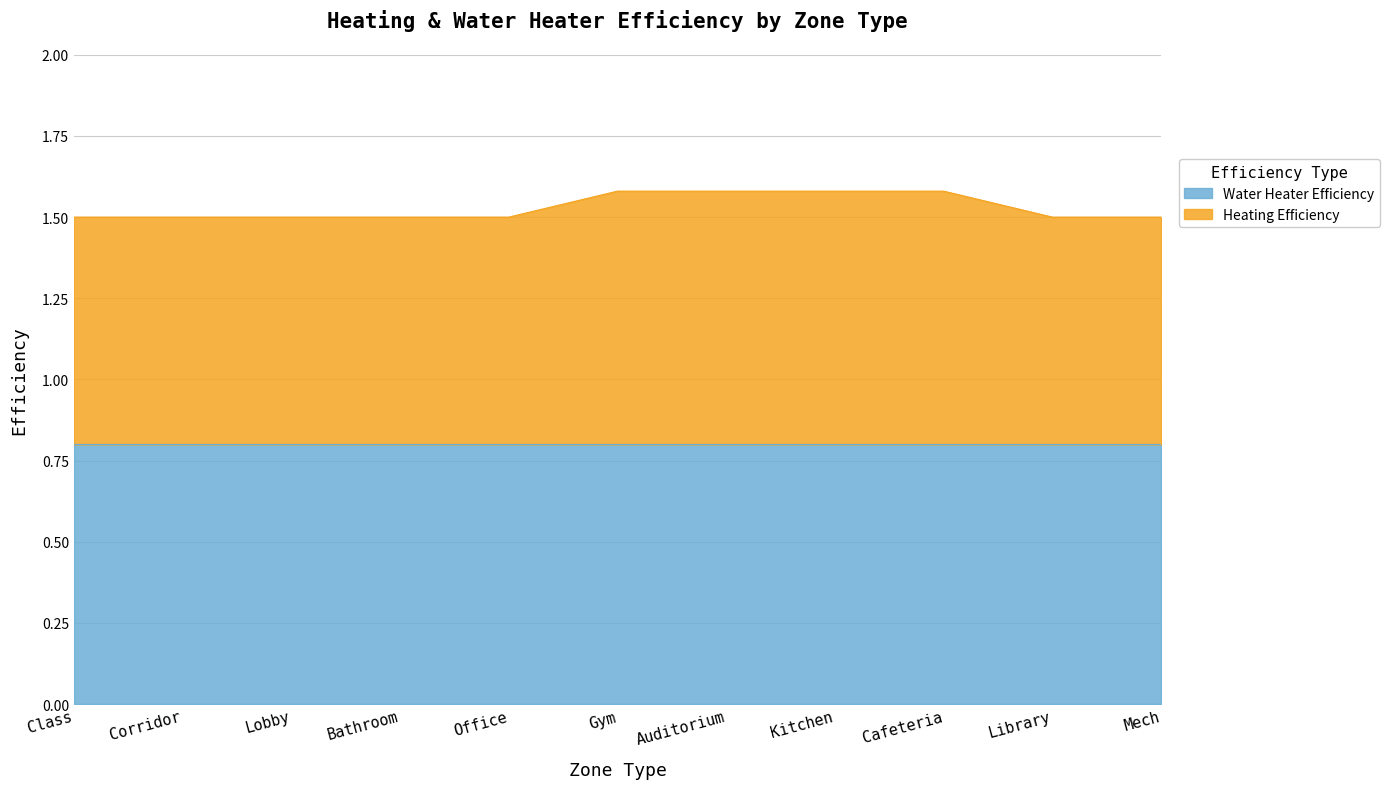

Which label corresponds to the smallest value in the chart?

Class